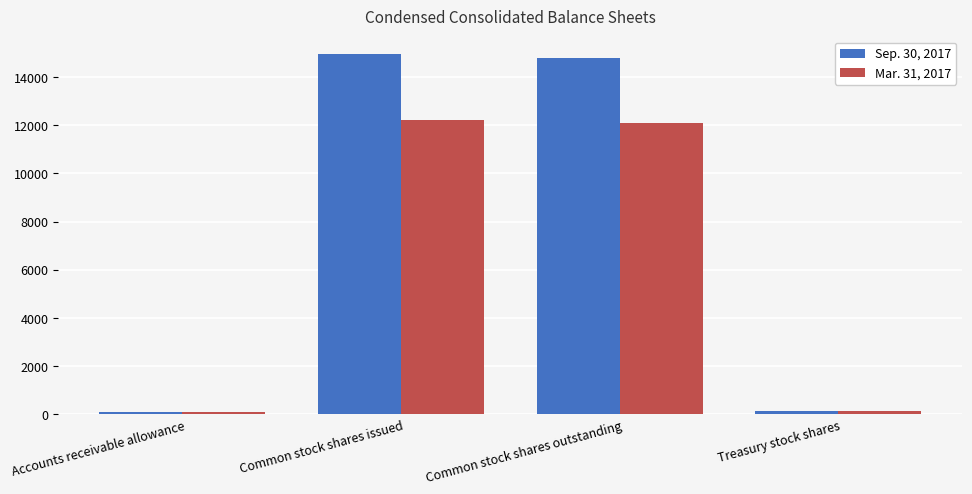

What is the value of the Sep. 30, 2017 bar at the 4th from the left?

145